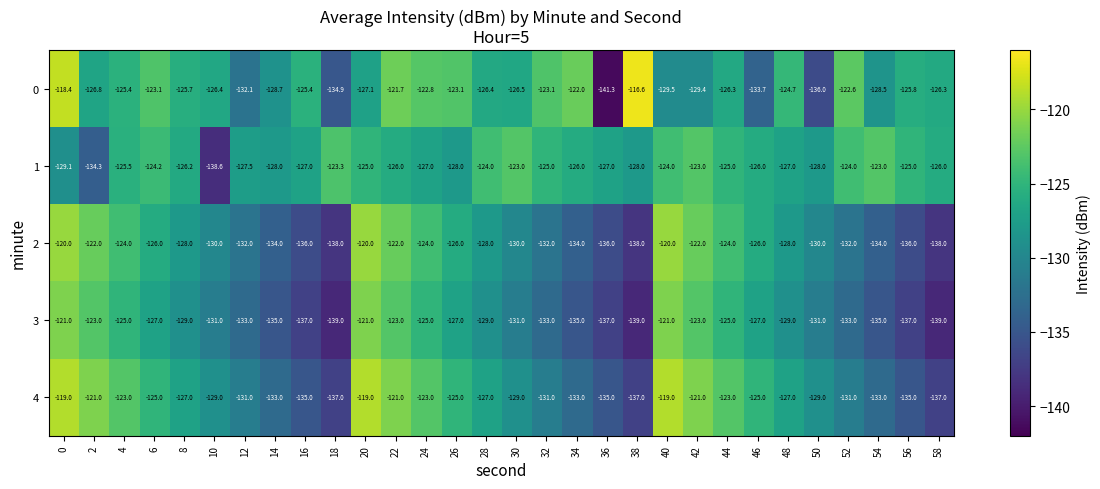

What is the difference between the maximum and minimum values in the 2 series?

18.0